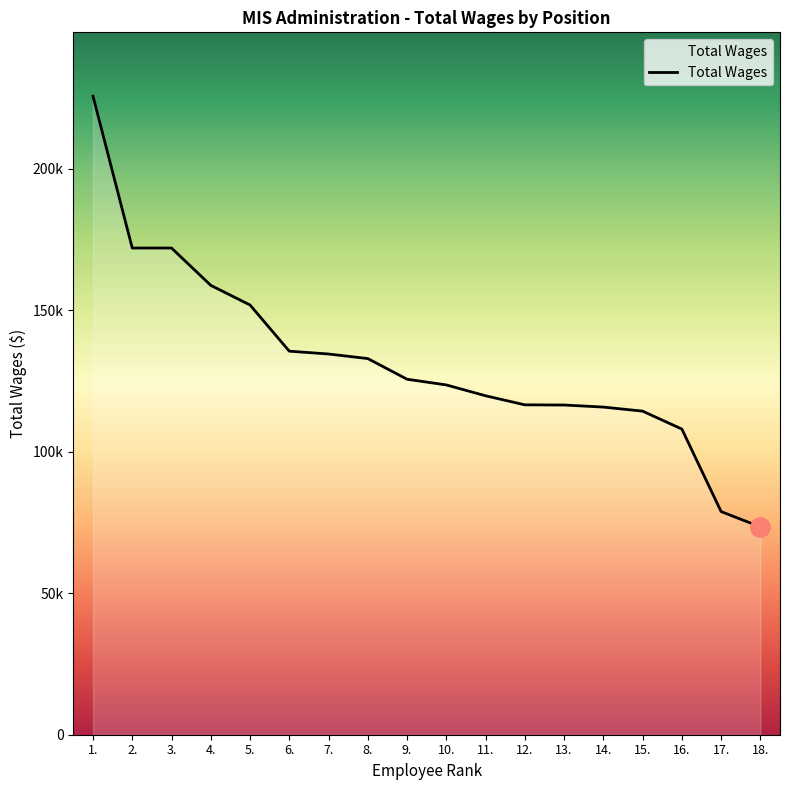

What is the sum of the values at 2. and 6.?

307532